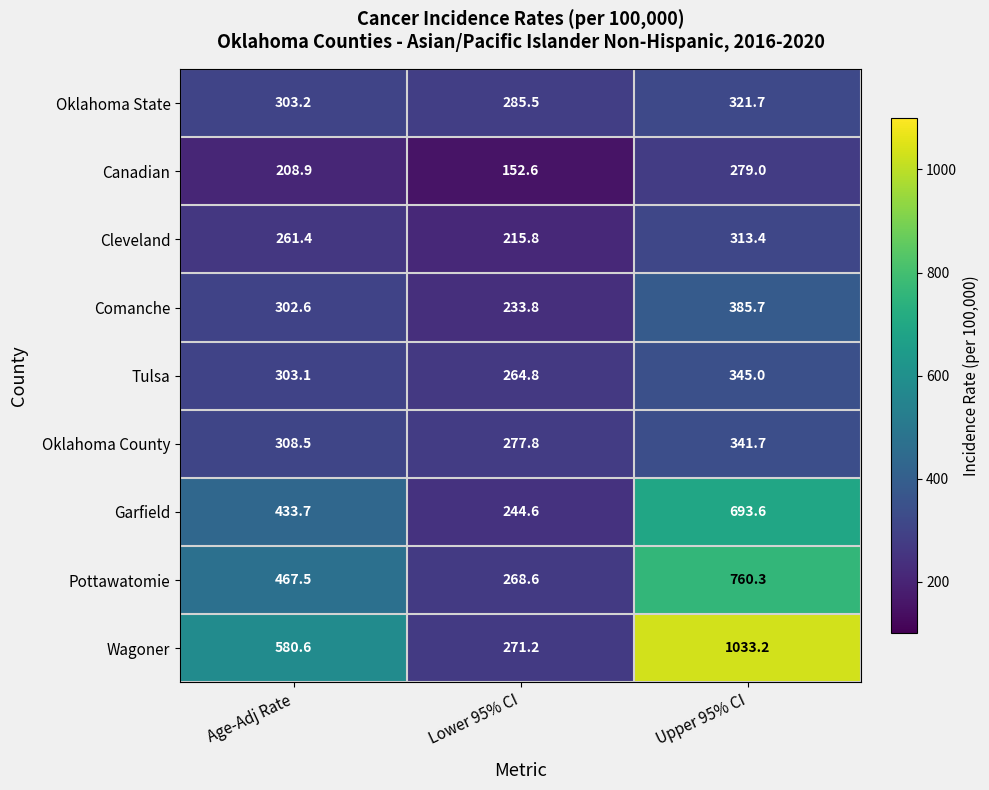

Reading right to left, transcribe all the data shown in this chart.

Oklahoma State: 321.7	285.5	303.2
Canadian: 279.0	152.6	208.9
Cleveland: 313.4	215.8	261.4
Comanche: 385.7	233.8	302.6
Tulsa: 345.0	264.8	303.1
Oklahoma County: 341.7	277.8	308.5
Garfield: 693.6	244.6	433.7
Pottawatomie: 760.3	268.6	467.5
Wagoner: 1033.2	271.2	580.6